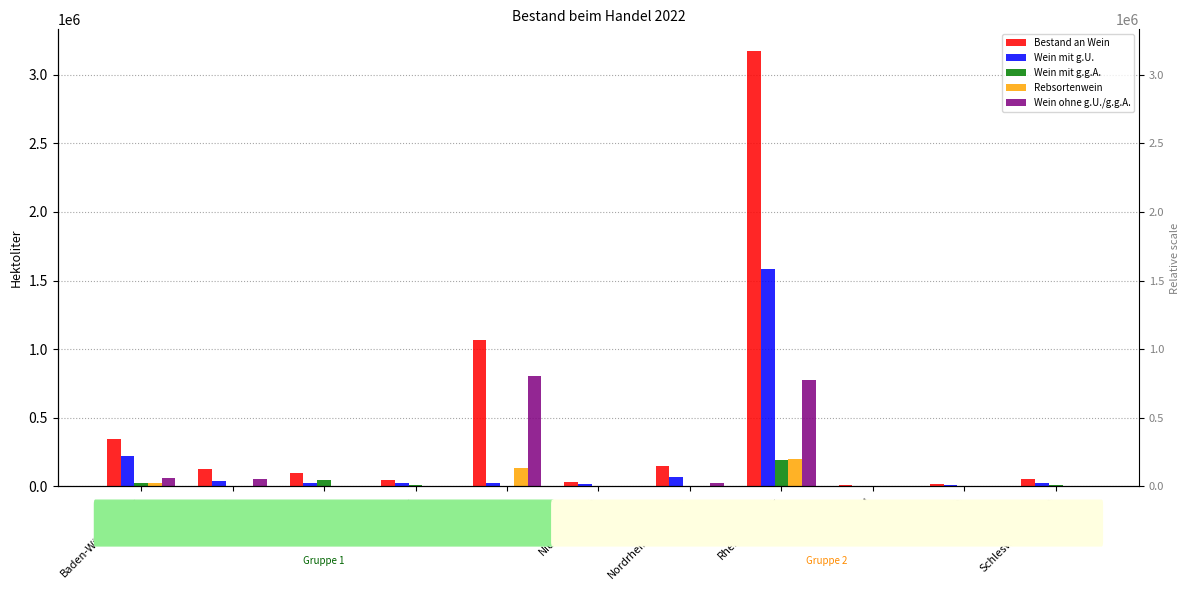

Where is Wein mit g.U. nearest to the value 793691?

Baden-Württemberg